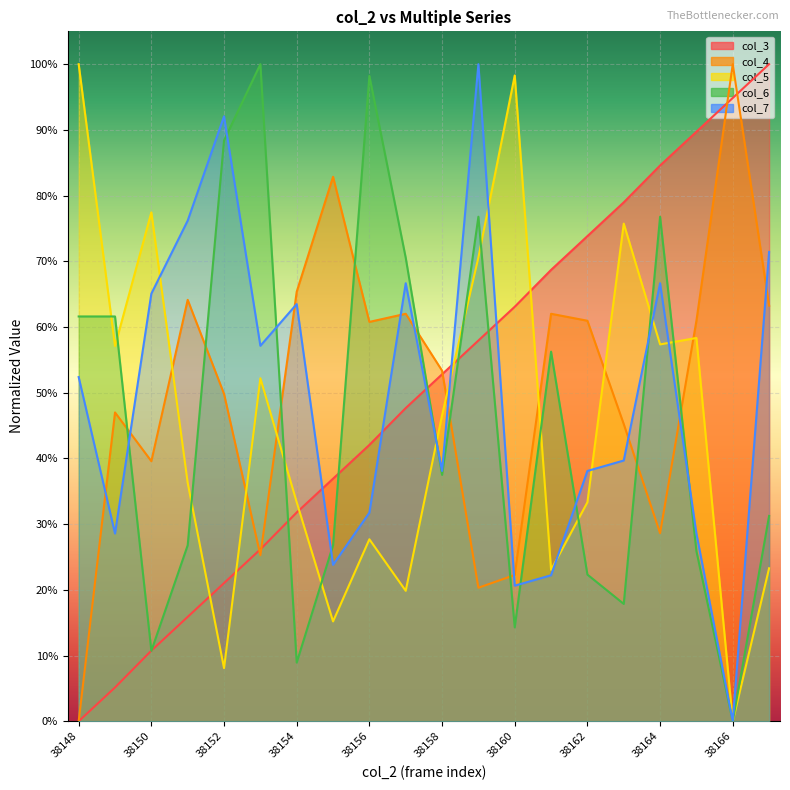

What is the difference between the maximum and minimum values in the col_7 series?

1.0